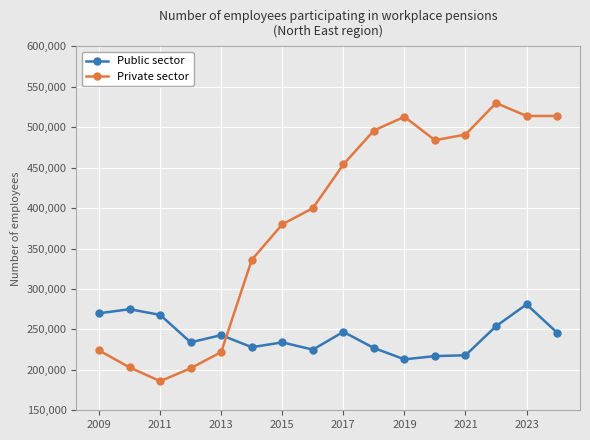

Does the chart display data point markers on the line(s)?

Yes